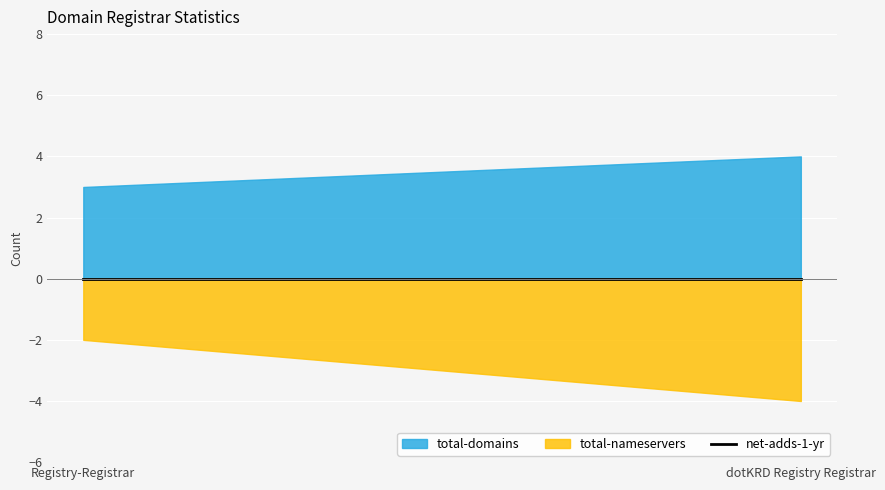

At Registry-Registrar, list the series in order from largest to smallest.

total-domains, total-nameservers